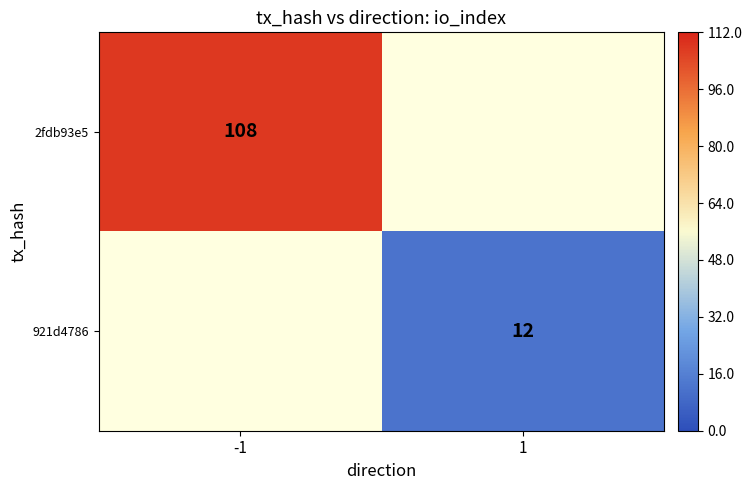

How many categories are shown in the chart?

2